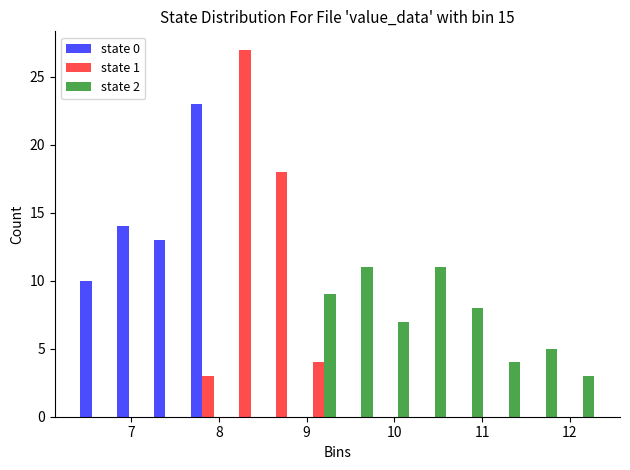

Reading left to right, list every range on the x-axis with the height of the bar of each series over it. Neither the bar edges nor the heights are printed on the chart, so give them approximately, as read against the axes.

6.4 to 6.8: state 0=10	state 1=0	state 2=0
6.8 to 7.2: state 0=14	state 1=0	state 2=0
7.2 to 7.7: state 0=13	state 1=0	state 2=0
7.7 to 8.1: state 0=23	state 1=3	state 2=0
8.1 to 8.5: state 0=0	state 1=27	state 2=0
8.5 to 8.9: state 0=0	state 1=18	state 2=0
8.9 to 9.4: state 0=0	state 1=4	state 2=9
9.4 to 9.8: state 0=0	state 1=0	state 2=11
9.8 to 10.2: state 0=0	state 1=0	state 2=7
10.2 to 10.6: state 0=0	state 1=0	state 2=11
10.6 to 11.0: state 0=0	state 1=0	state 2=8
11.0 to 11.5: state 0=0	state 1=0	state 2=4
11.5 to 11.9: state 0=0	state 1=0	state 2=5
11.9 to 12.3: state 0=0	state 1=0	state 2=3